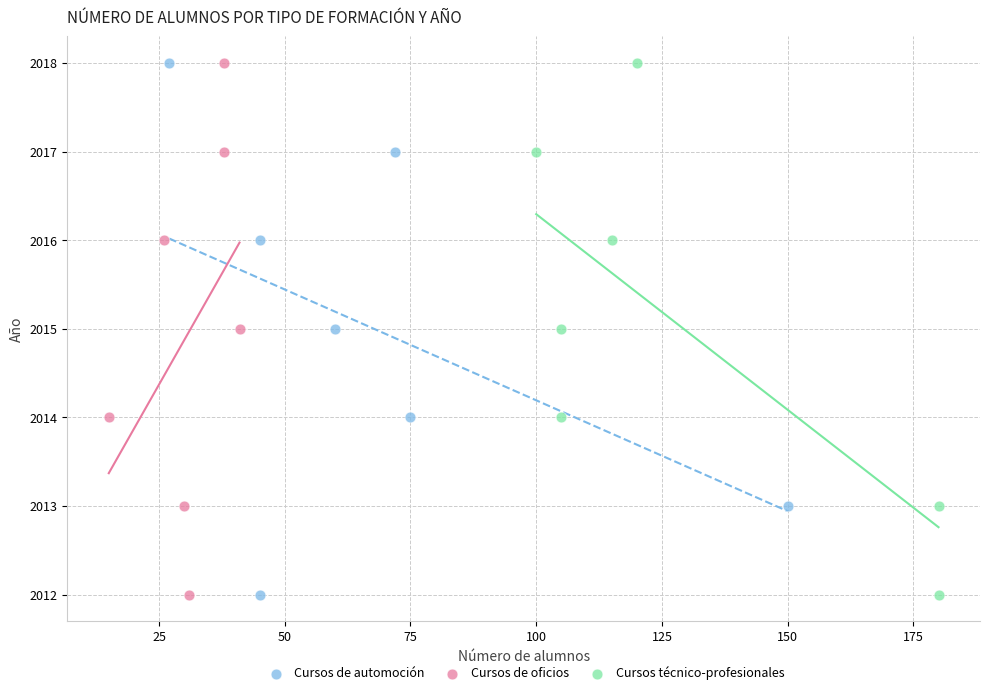

What are all the series names shown in the legend?

Cursos de automoción, Cursos de oficios, Cursos técnico-profesionales